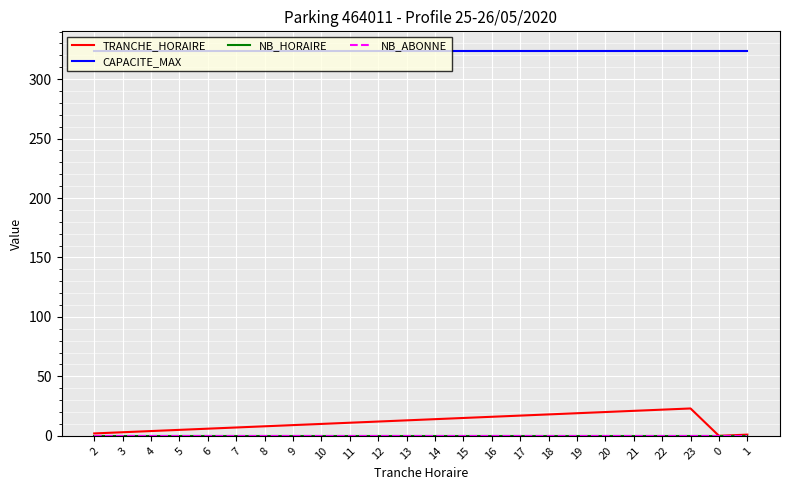

Does the chart display data point markers on the line(s)?

No